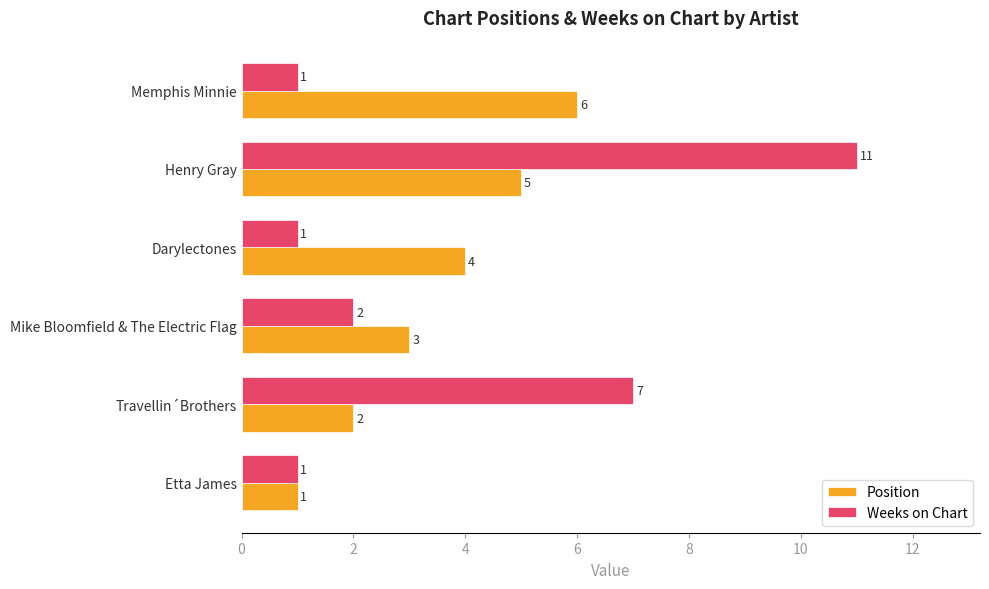

True or false: Weeks on Chart has a value of 1 at Etta James.

True